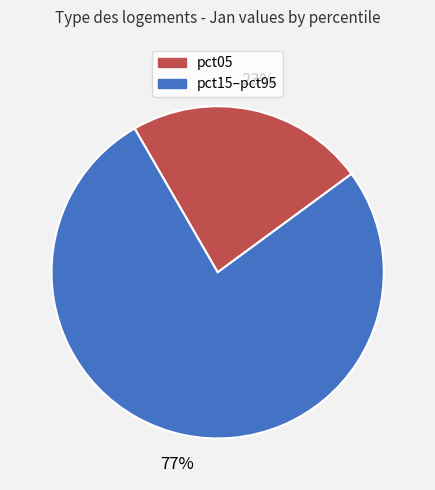

Does any single category account for the majority?

Yes